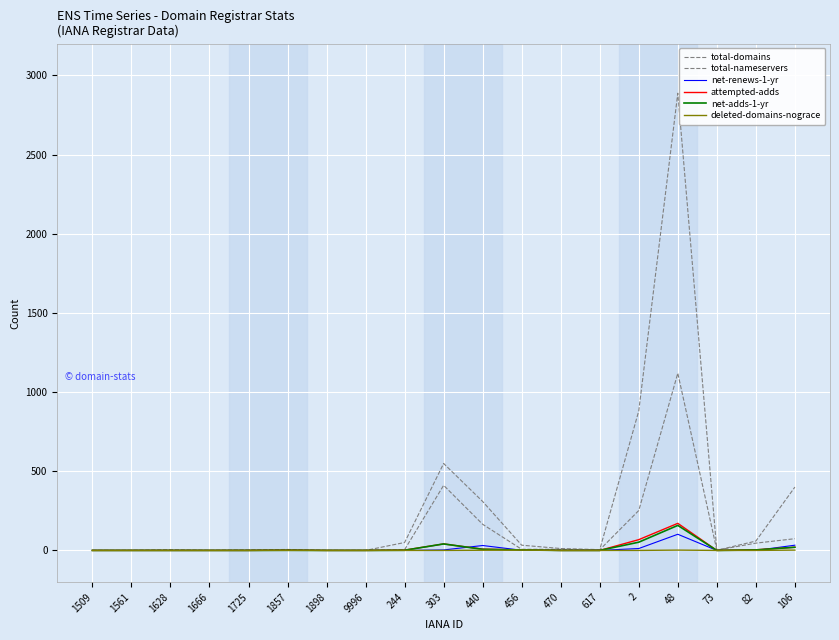

Read the net-renews-1-yr value at 2.

12